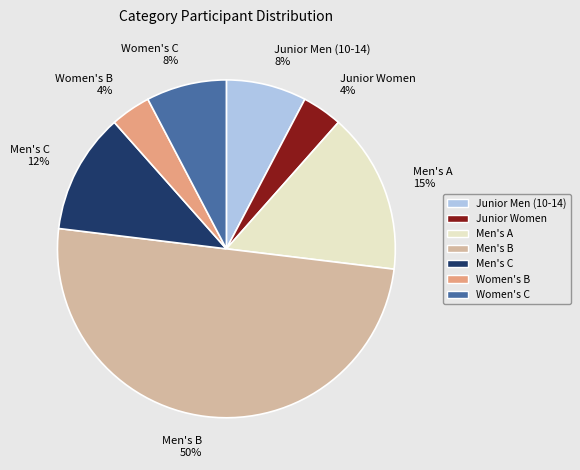

Combined, do Men's A and Men's B account for over 50%?

Yes